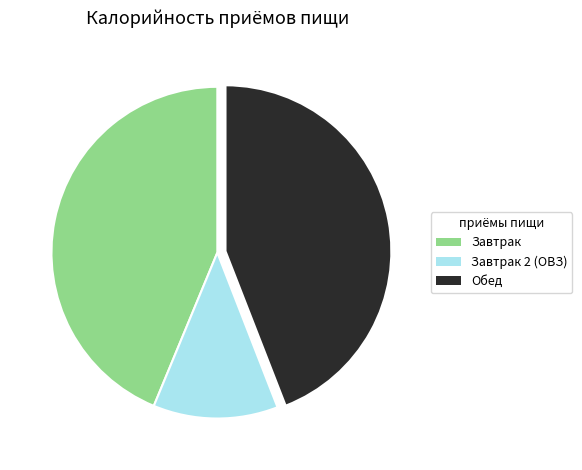

True or false: Обед accounts for 44% of the total.

True